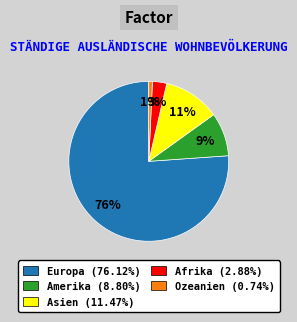

The Europa slice represents 87% of the pie. True or false?

False